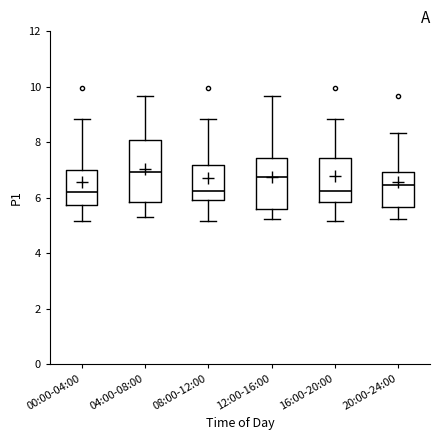

Reading left to right, read every box against the y-axis: the position of its median line, the range the box covers, and the ends of its whiskers. The values are not printed on the chart, so give them approximately, as read against the axis.

00:00-04:00: median 6.2, box 5.8 to 7.0, whiskers 5.2 to 8.8
04:00-08:00: median 7.0, box 5.8 to 8.0, whiskers 5.4 to 9.6
08:00-12:00: median 6.2, box 6.0 to 7.2, whiskers 5.2 to 8.8
12:00-16:00: median 6.8, box 5.6 to 7.4, whiskers 5.2 to 9.6
16:00-20:00: median 6.2, box 5.8 to 7.4, whiskers 5.2 to 8.8
20:00-24:00: median 6.4, box 5.6 to 7.0, whiskers 5.2 to 8.4